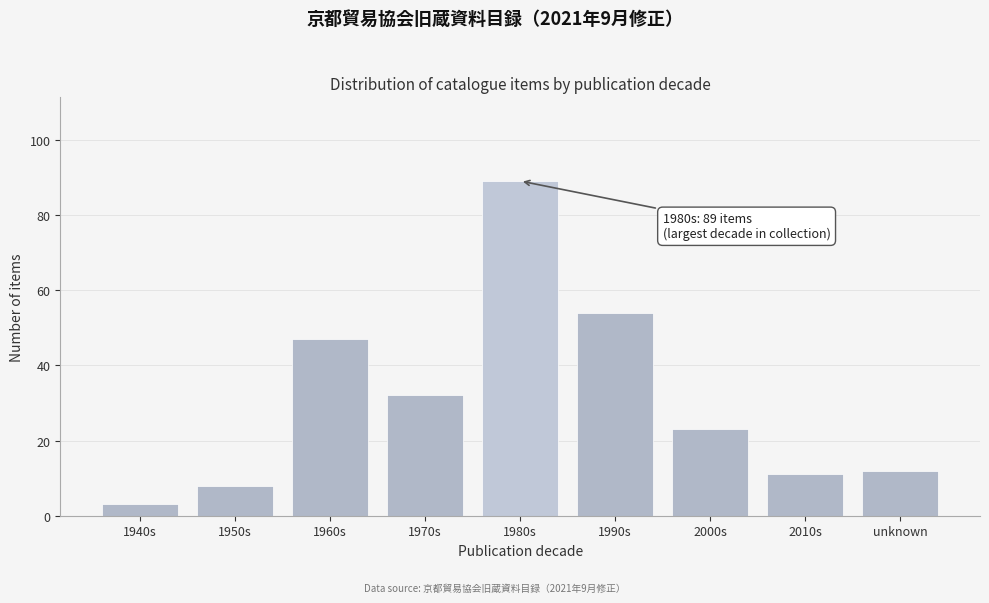

Reading right to left, extract all data points from this chart.

unknown=12	2010s=11	2000s=23	1990s=54	1980s=89	1970s=32	1960s=47	1950s=8	1940s=3